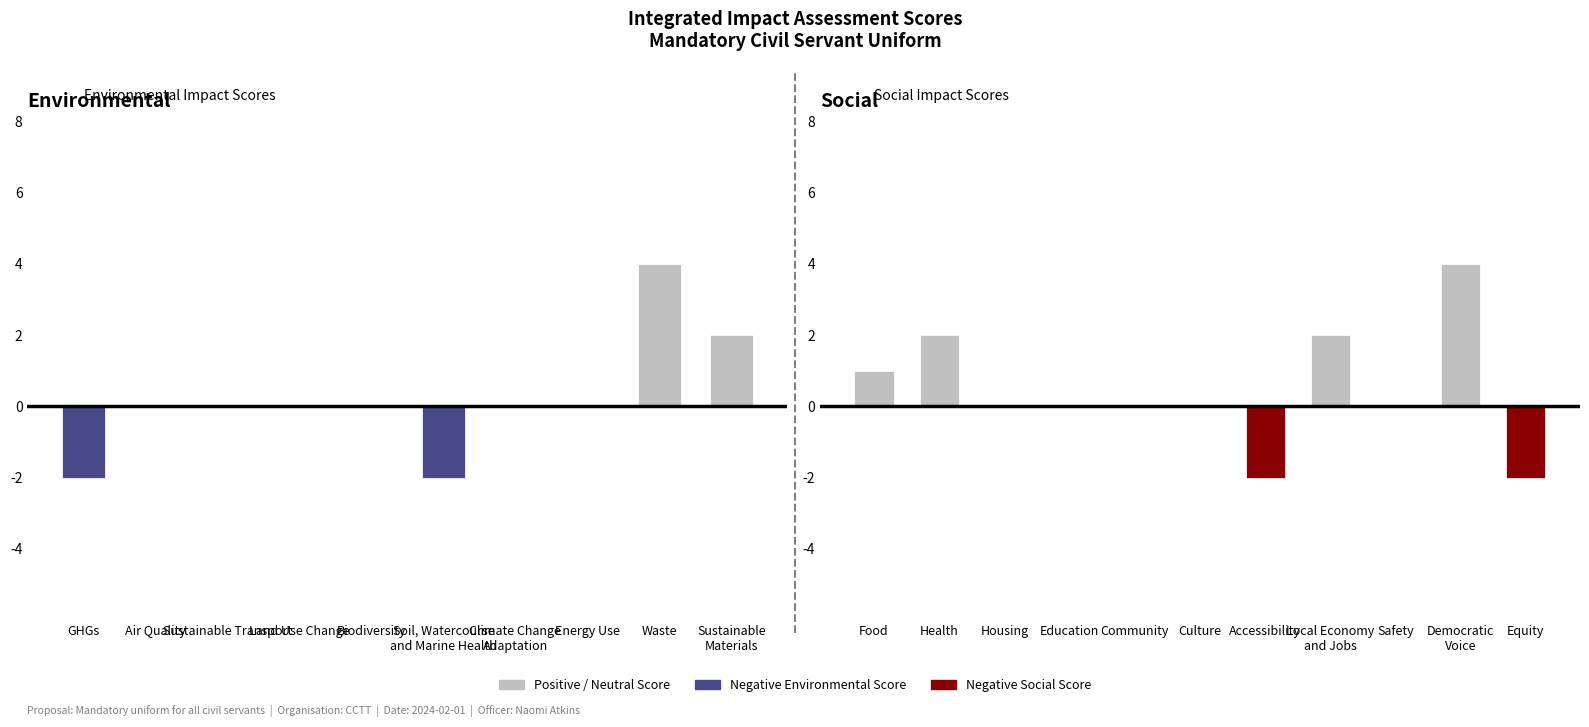

At which label is the value closest to 1?

Air Quality